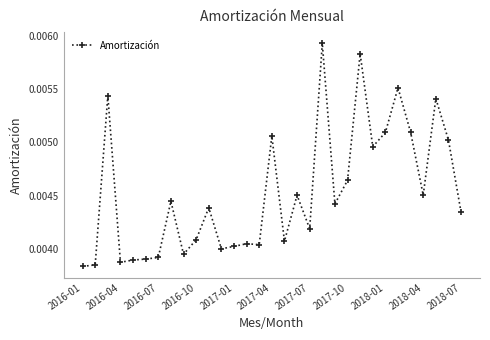

What is the sum of all values?

0.1